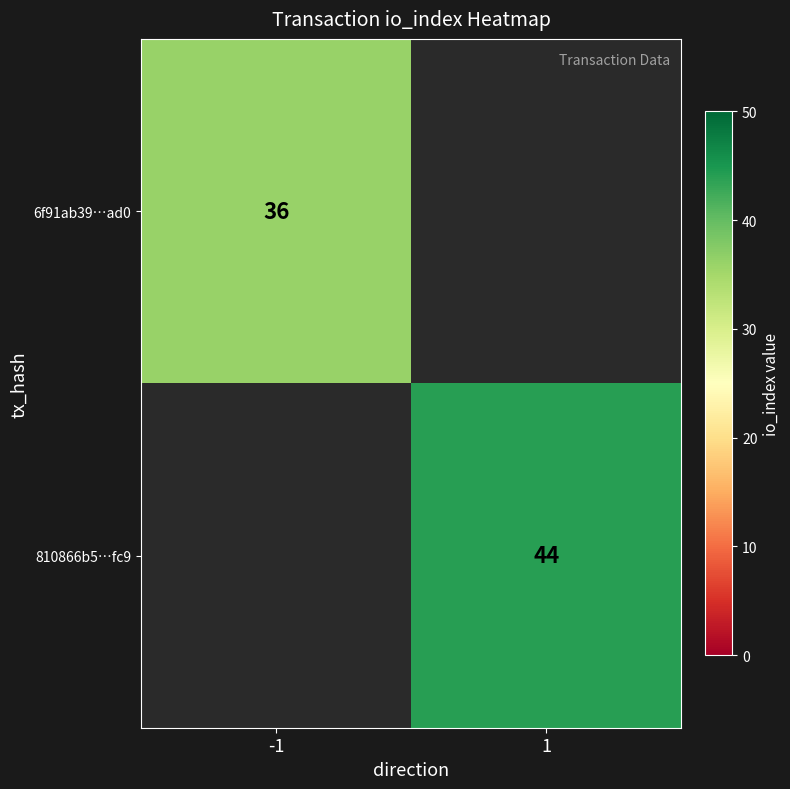

The value of 810866b5…fc9 at 1 is 44. True or false?

True